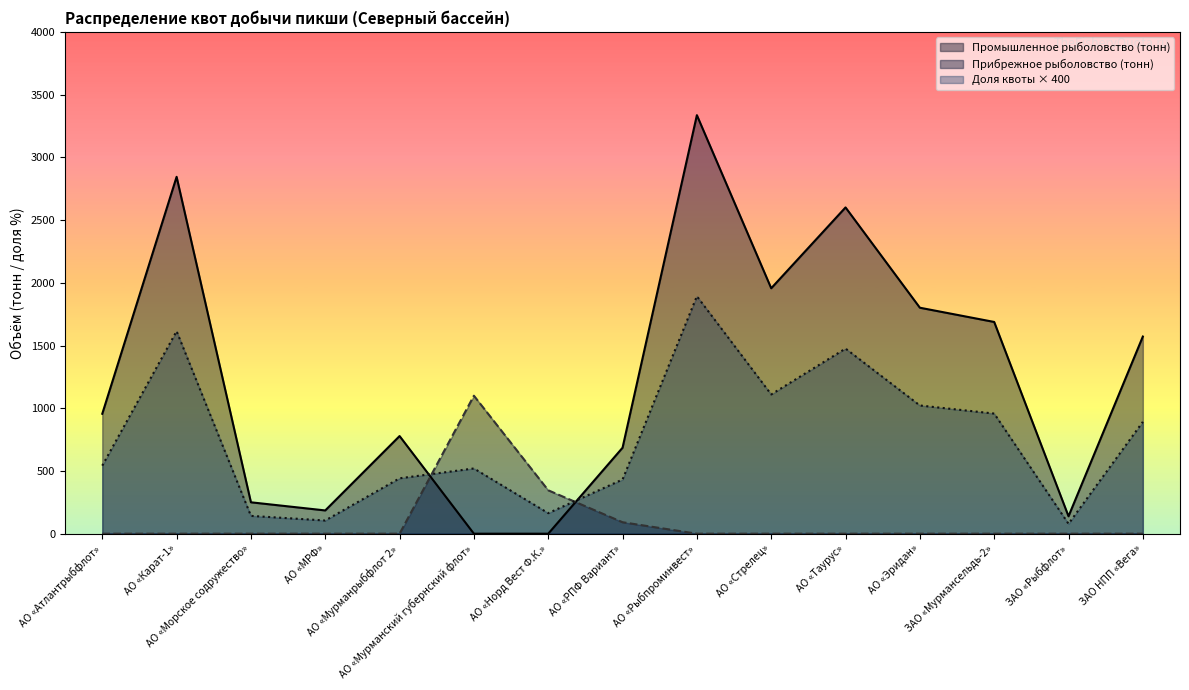

Reading left to right, what are all the values shown in this chart?

Доля квоты (%): 542.4	1614.0	142.0	105.2	441.6	520.0	163.6	432.0	1892.8	1110.0	1475.6	1022.0	957.6	78.8	891.6
Промышленное рыболовство (тонн): 955.9	2844.5	250.3	185.4	778.3	0.0	0.0	685.2	3335.9	1956.3	2600.6	1801.2	1687.7	138.9	1571.4
Прибрежное рыболовство (тонн): 0.0	0.0	0.0	0.0	0.0	1099.7	346.0	91.4	0.0	0.0	0.0	0.0	0.0	0.0	0.0